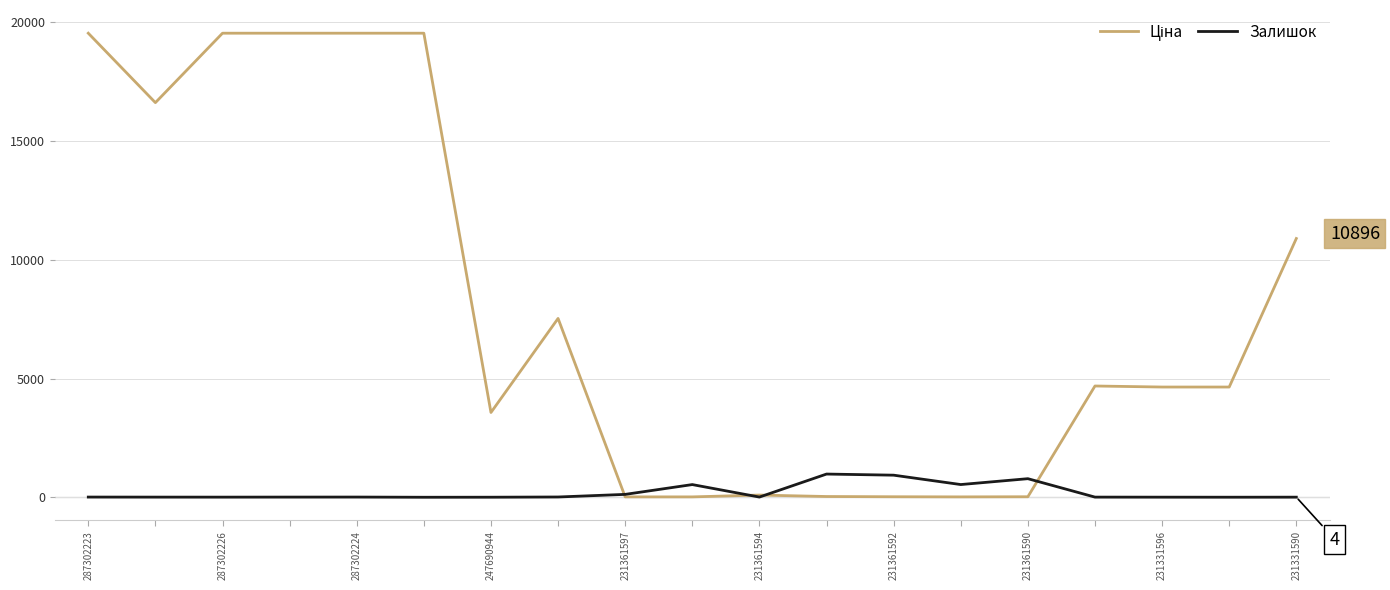

What is the highest value of the Залишок series?

977.0